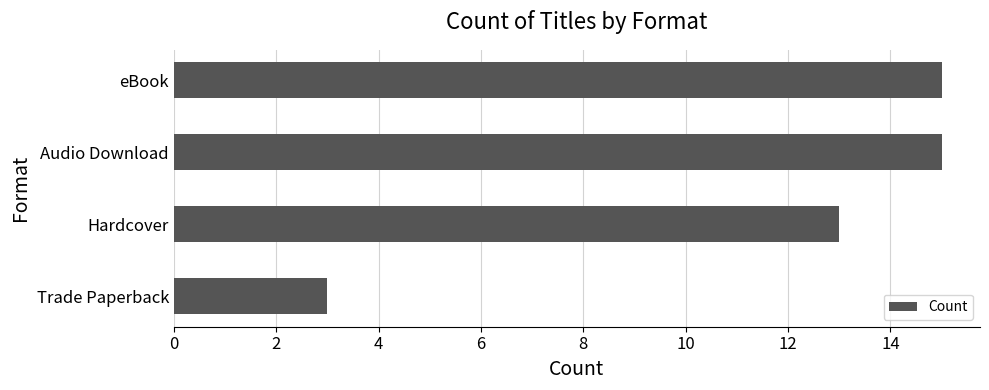

The chart shows a value of 17 at Hardcover. True or false?

False